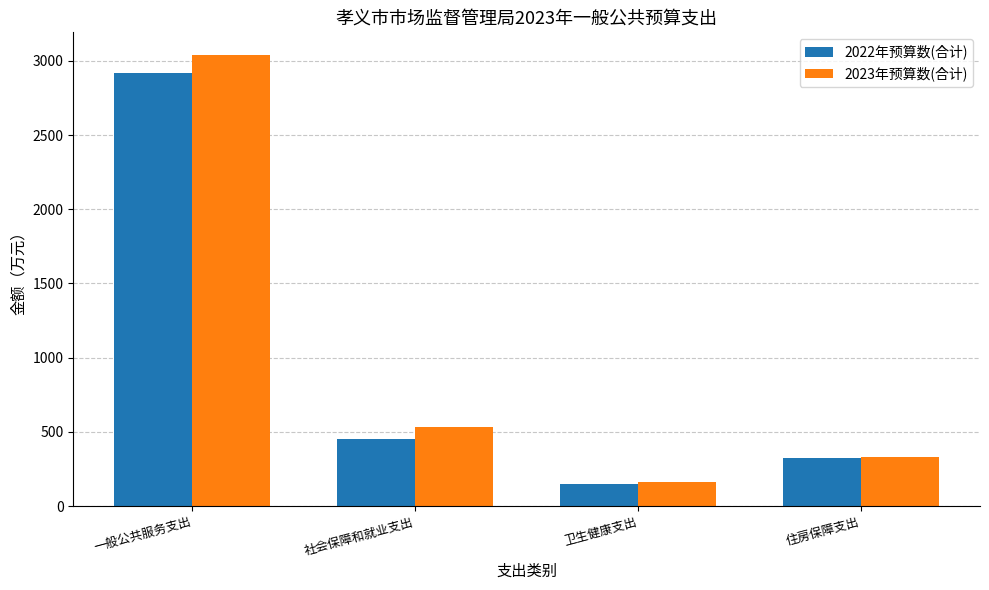

Reading left to right, what are all the values shown in this chart?

2022年预算数(合计): 一般公共服务支出=2919.3	社会保障和就业支出=448.9	卫生健康支出=147.2	住房保障支出=326.1
2023年预算数(合计): 一般公共服务支出=3039.8	社会保障和就业支出=531.9	卫生健康支出=160.9	住房保障支出=332.7